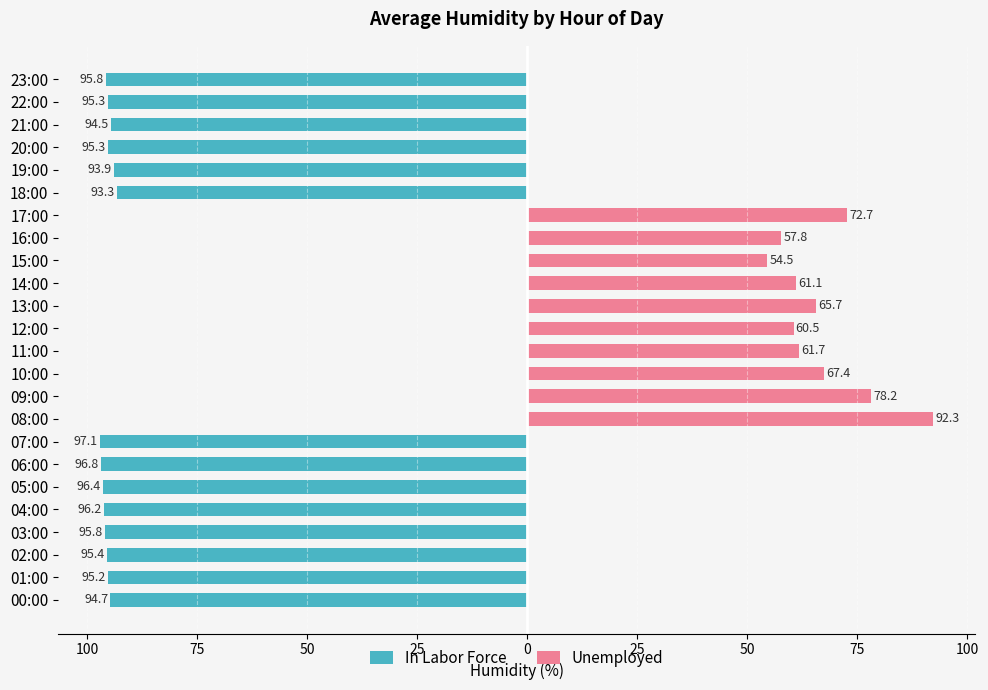

True or false: In Labor Force has a value of -65.0 at 06:00.

False